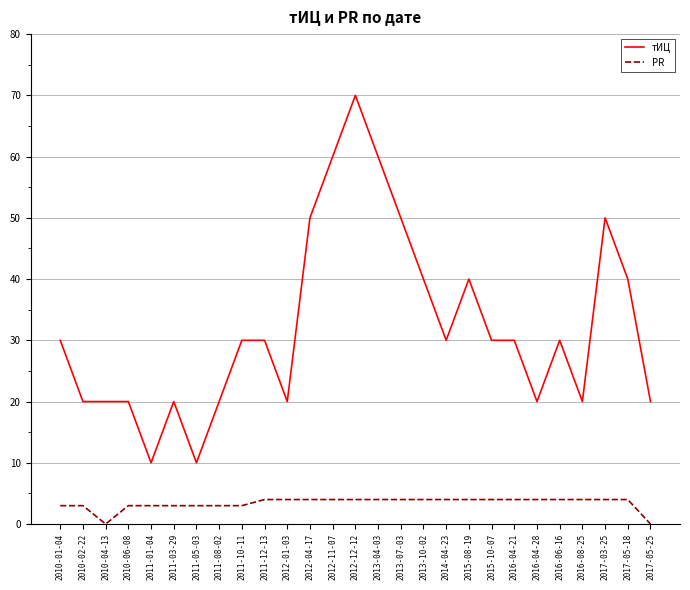

Reading right to left, list all the values displayed in this chart.

тИЦ: 2017-05-25=20	2017-05-18=40	2017-03-25=50	2016-08-25=20	2016-06-16=30	2016-04-28=20	2016-04-21=30	2015-10-07=30	2015-08-19=40	2014-04-23=30	2013-10-02=40	2013-07-03=50	2013-04-03=60	2012-12-12=70	2012-11-07=60	2012-04-17=50	2012-01-03=20	2011-12-13=30	2011-10-11=30	2011-08-02=20	2011-05-03=10	2011-03-29=20	2011-01-04=10	2010-06-08=20	2010-04-13=20	2010-02-22=20	2010-01-04=30
PR: 2017-05-25=0	2017-05-18=4	2017-03-25=4	2016-08-25=4	2016-06-16=4	2016-04-28=4	2016-04-21=4	2015-10-07=4	2015-08-19=4	2014-04-23=4	2013-10-02=4	2013-07-03=4	2013-04-03=4	2012-12-12=4	2012-11-07=4	2012-04-17=4	2012-01-03=4	2011-12-13=4	2011-10-11=3	2011-08-02=3	2011-05-03=3	2011-03-29=3	2011-01-04=3	2010-06-08=3	2010-04-13=0	2010-02-22=3	2010-01-04=3